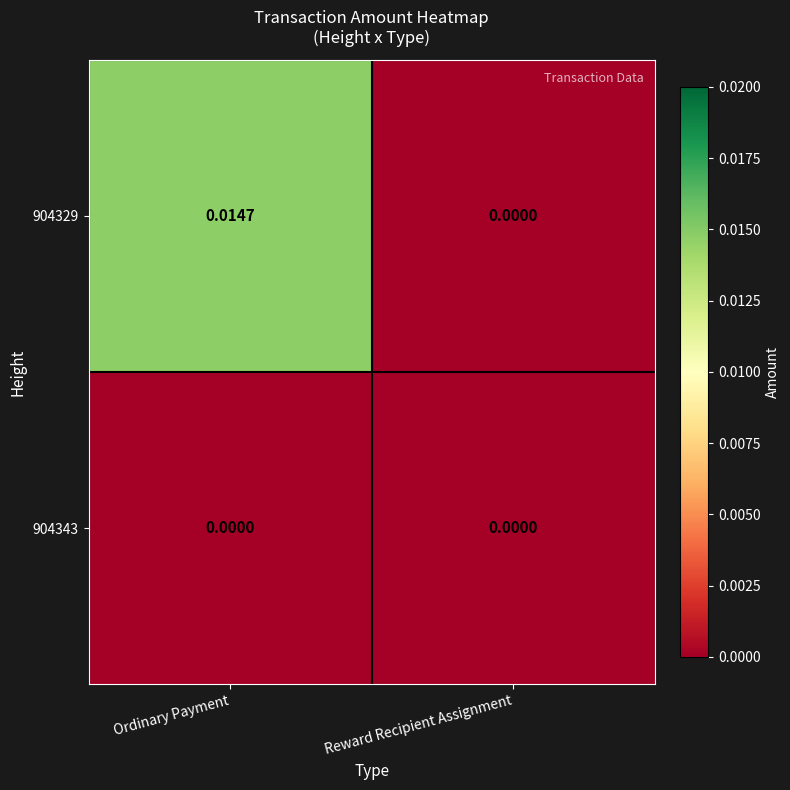

Where is 904329 nearest to the value 0?

Reward Recipient Assignment